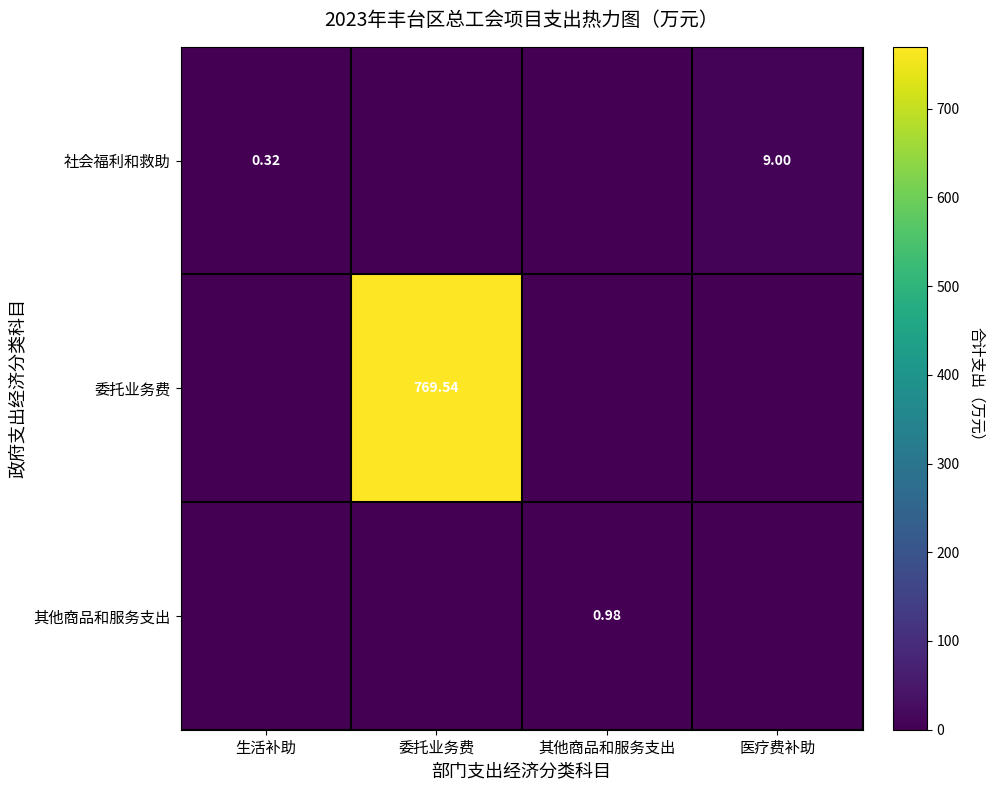

Which series has the largest range (max minus min)?

委托业务费